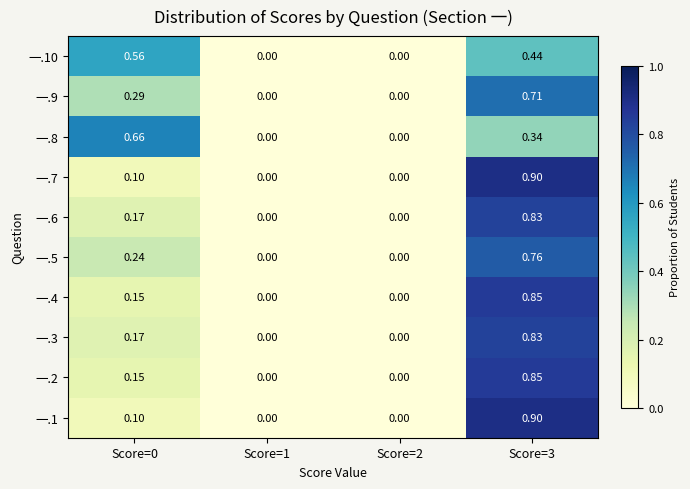

Is the value of 一.3 at Score=1 greater than the value of 一.9 at Score=0?

No